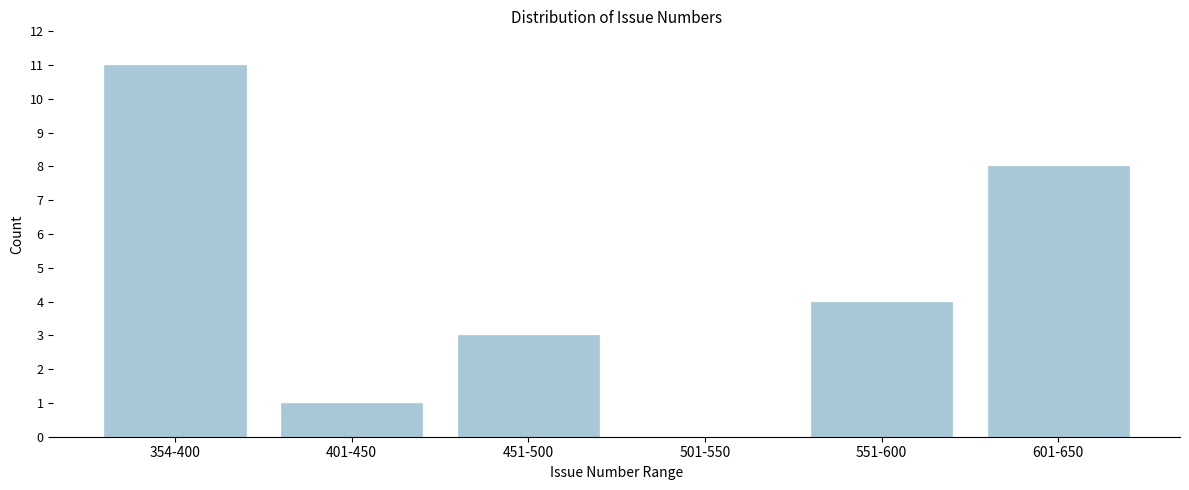

Reading left to right, list all the values displayed in this chart.

354-400=11	401-450=1	451-500=3	501-550=0	551-600=4	601-650=8